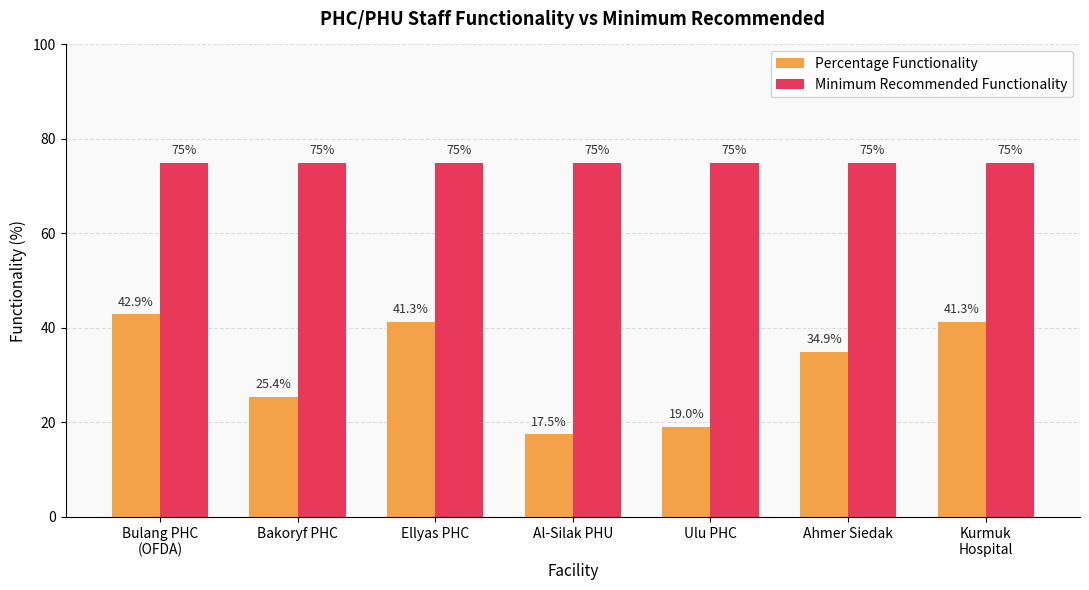

List the series in order of their overall mean, highest first.

Minimum Recommended Functionality, Percentage Functionality